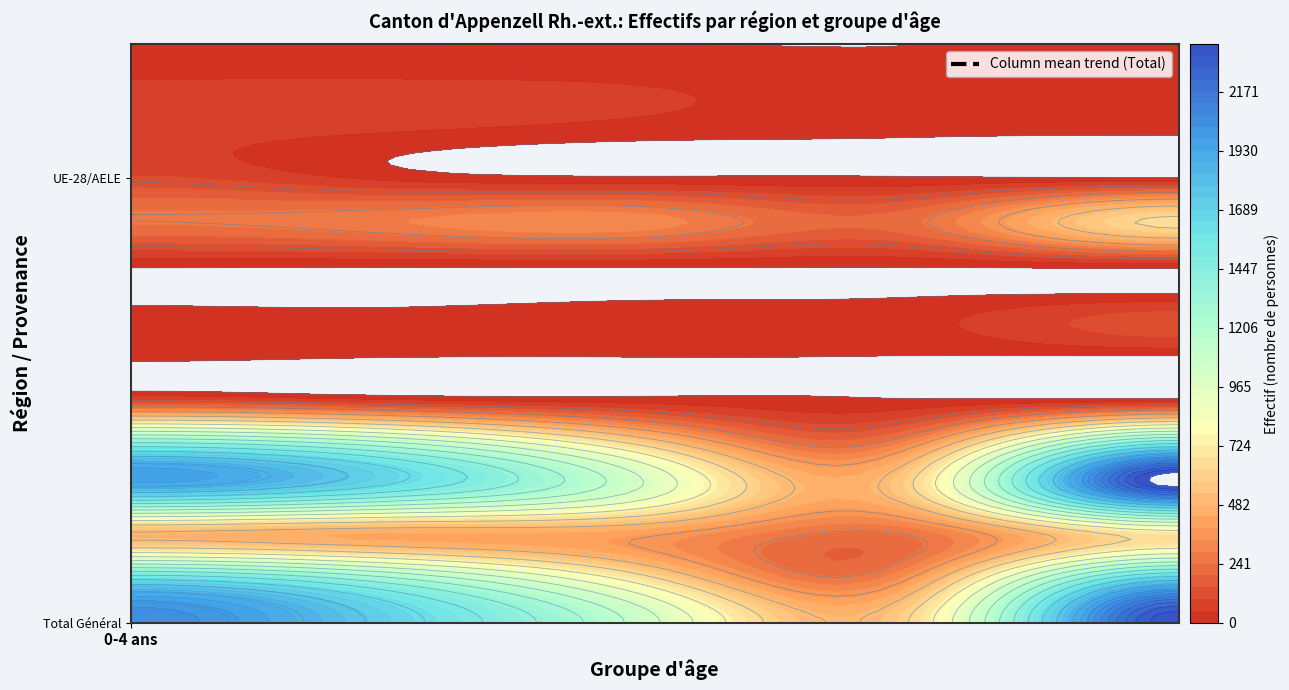

Which series changed the most between 0-4 ans and 10-14 ans?

Total Général